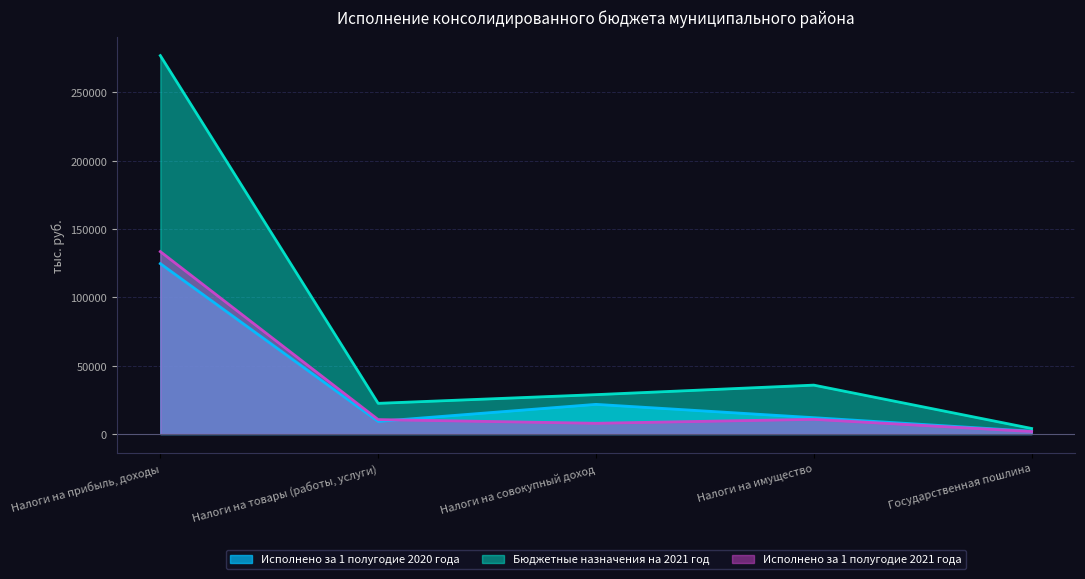

At which label is Бюджетные назначения на 2021 год closest to 140477?

Налоги на имущество